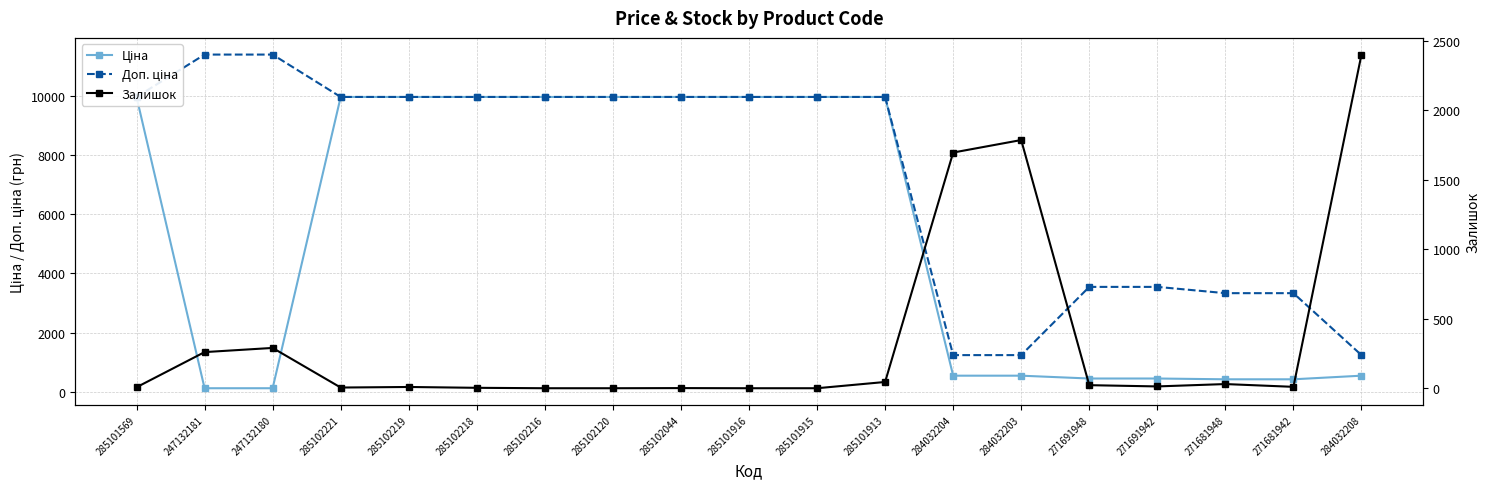

Rank the series at 285102120 from highest to lowest value.

Ціна, Доп. ціна, Залишок